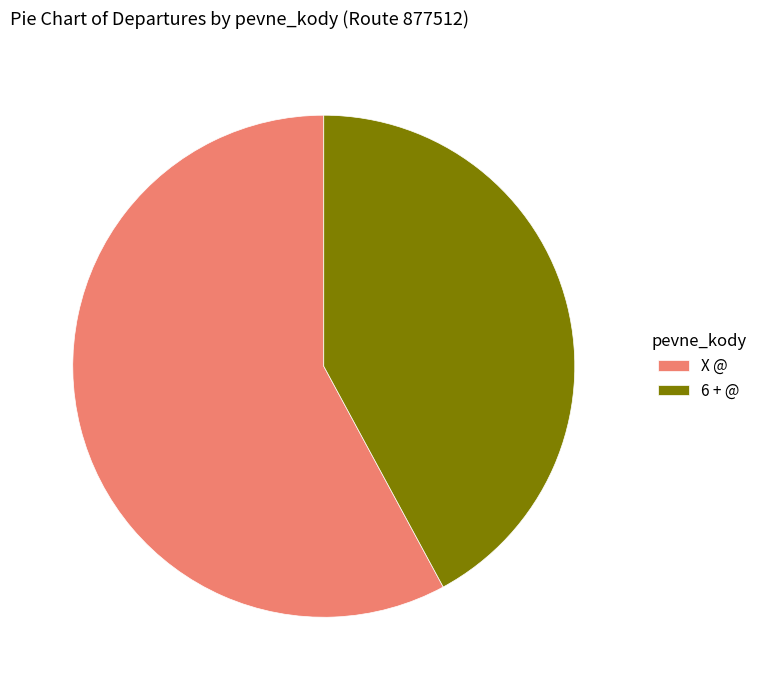

True or false: 6 + @ accounts for 42% of the total.

True